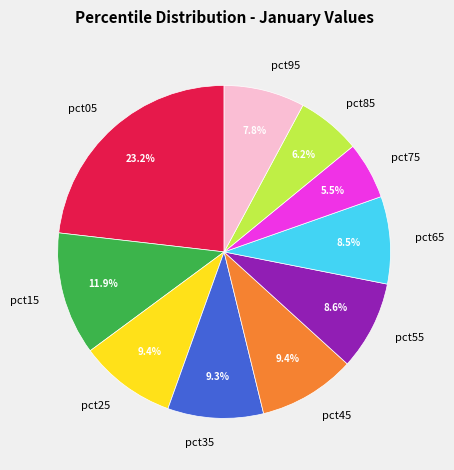

Does pct55 represent more than half of the total?

No